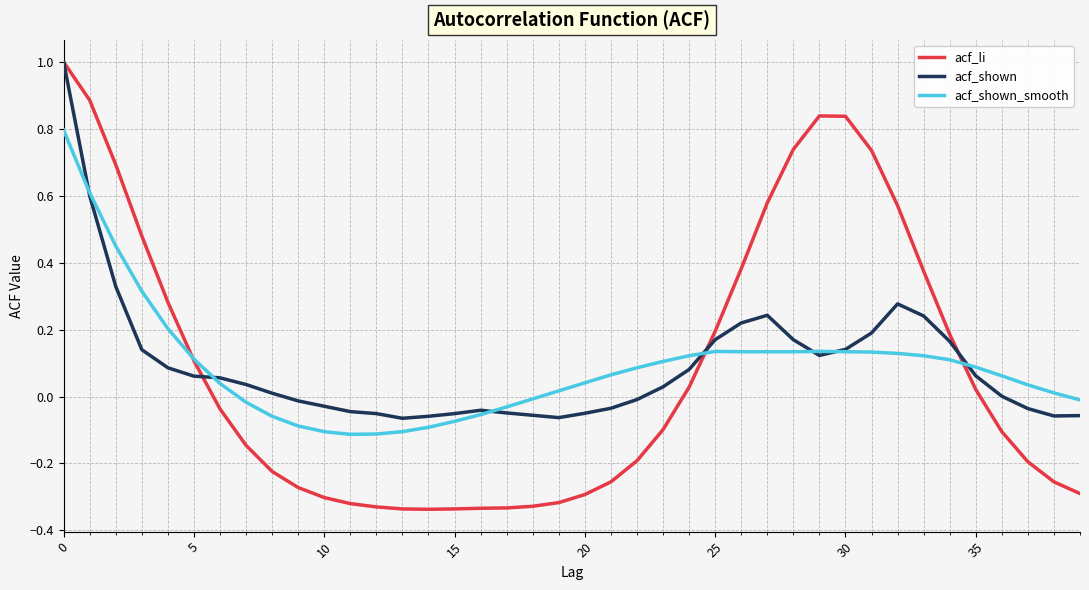

What is the greatest value displayed?

1.0